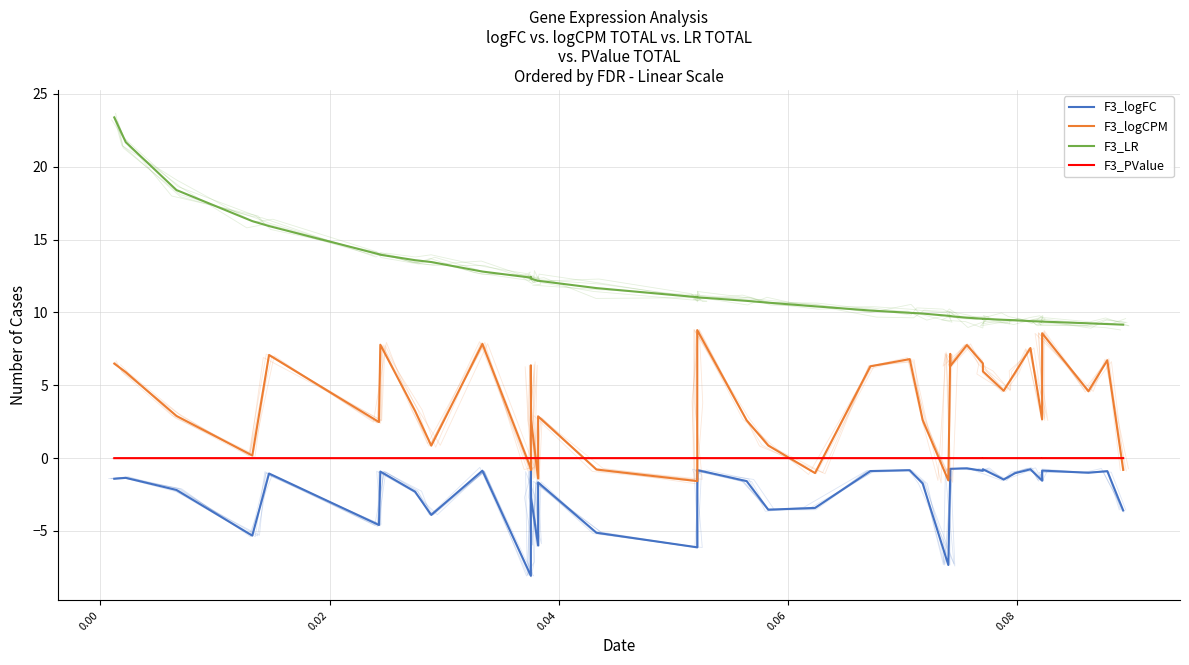

Rank the series by their maximum value, from highest to lowest.

F3_LR, F3_logCPM, F3_PValue, F3_logFC